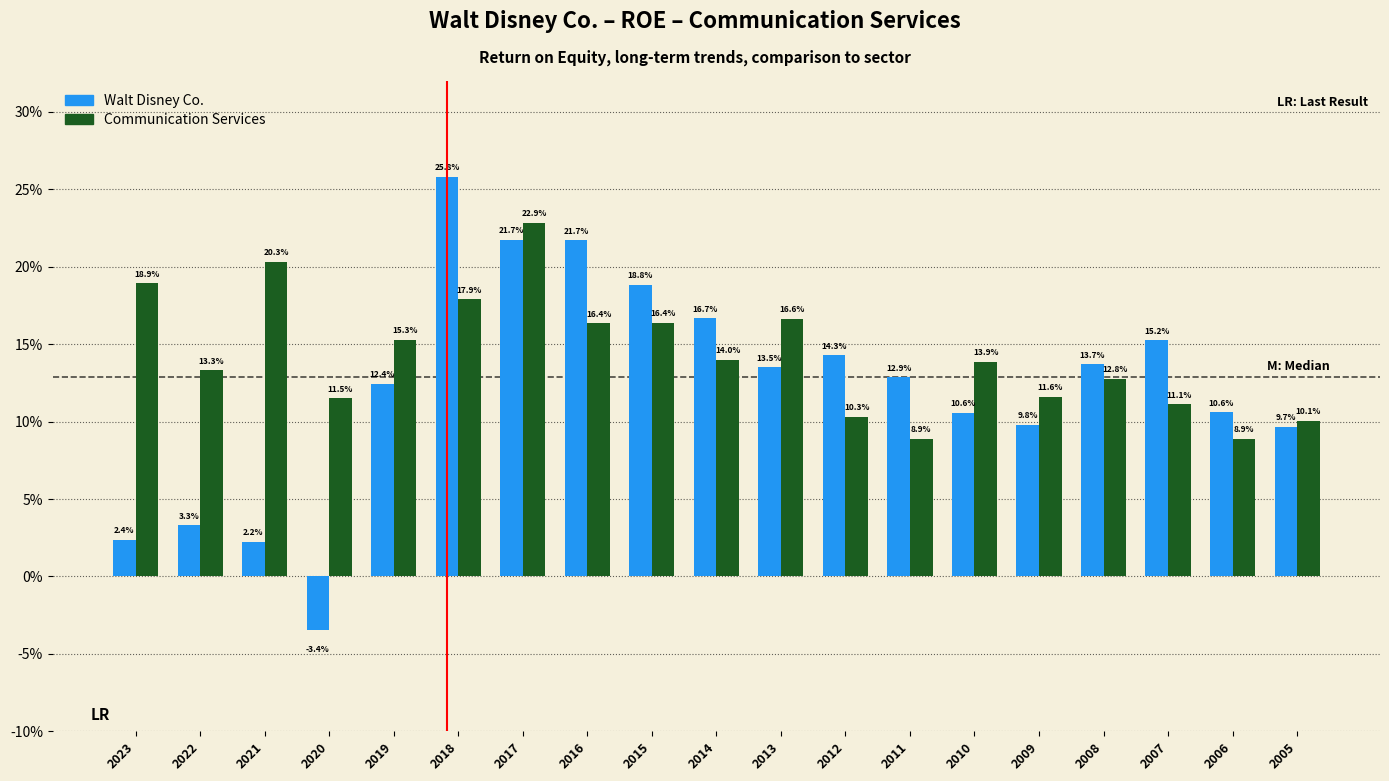

What are all the series names shown in the legend?

Walt Disney Co., Communication Services